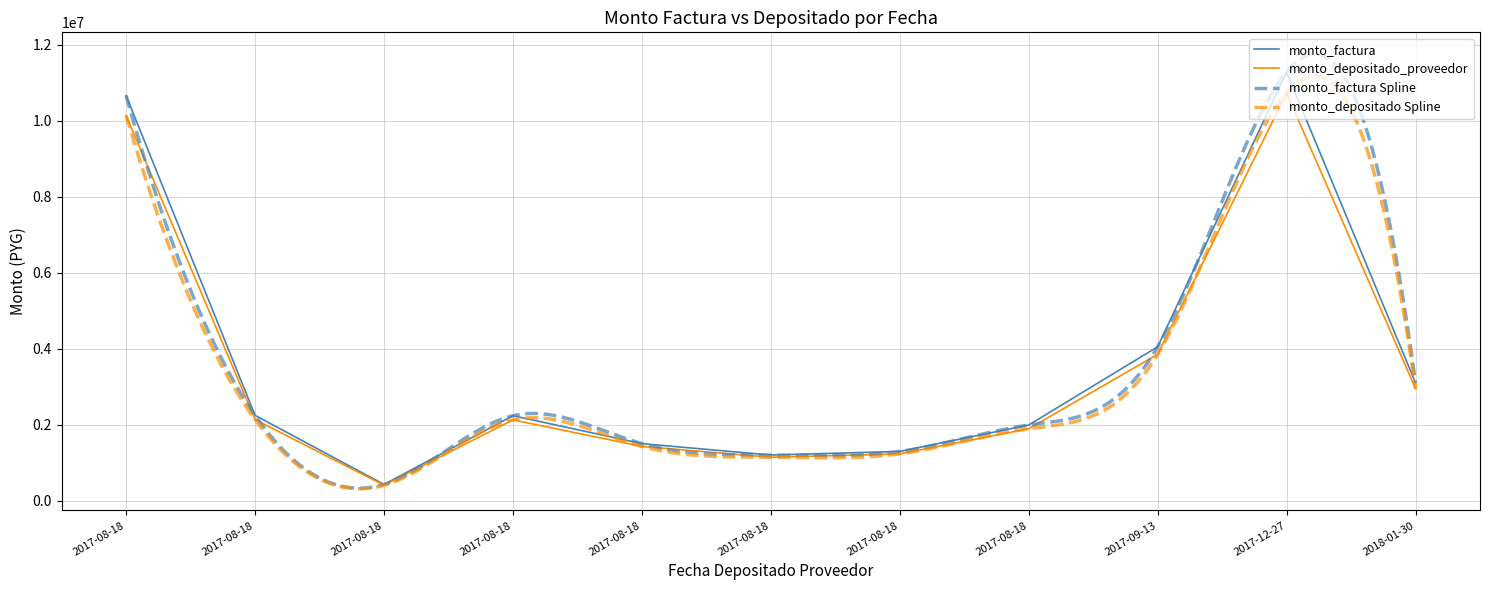

True or false: monto_factura has more than 1 points higher than both neighbors.

True